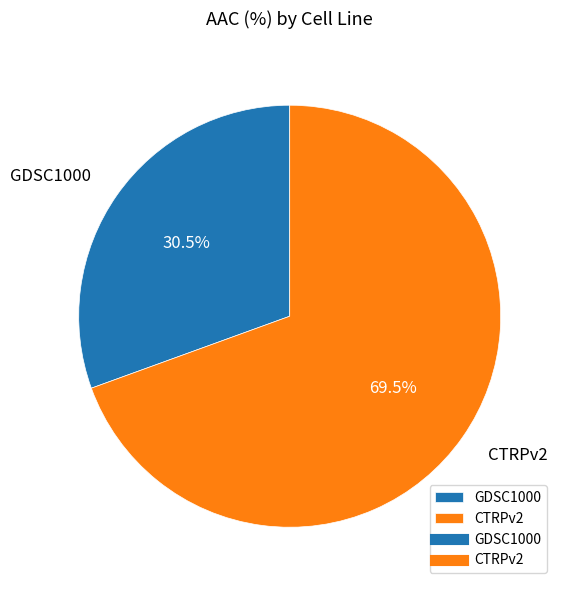

Count the number of slices in the pie.

2